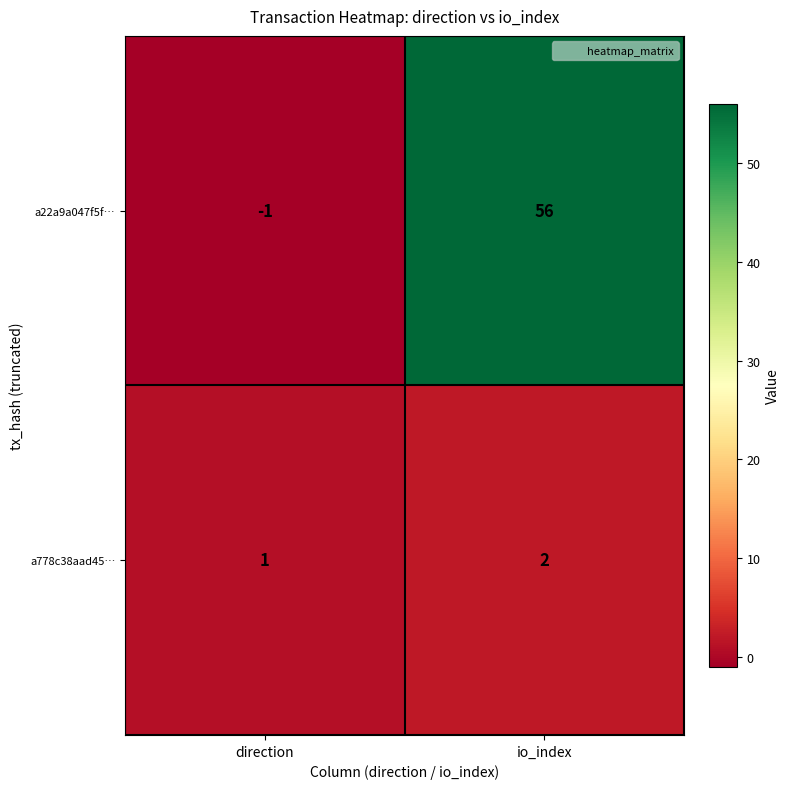

How many categories are shown in the chart?

2